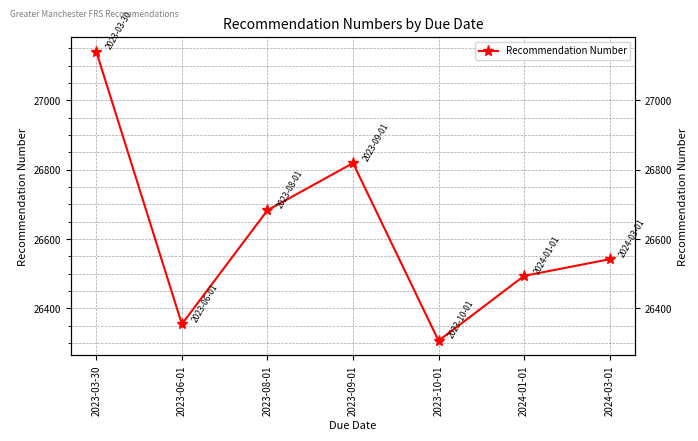

How many points are lower than both their immediate neighbors (excluding endpoints)?

2